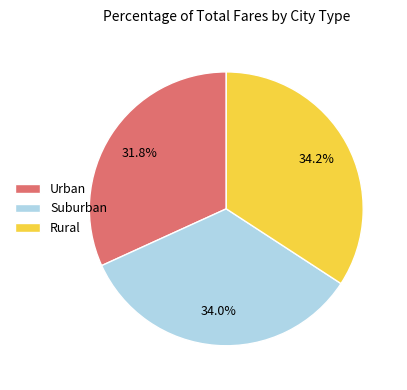

To the nearest percent, what is the average slice percentage?

33%